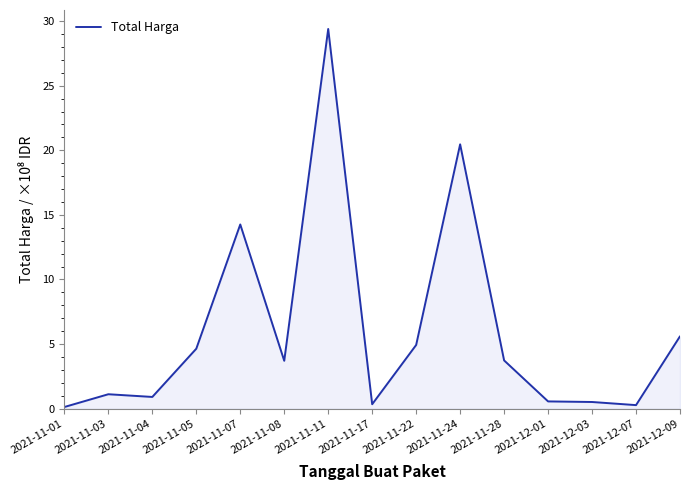

What is the sum of the values at 2021-11-03 and 2021-11-24?

21.6